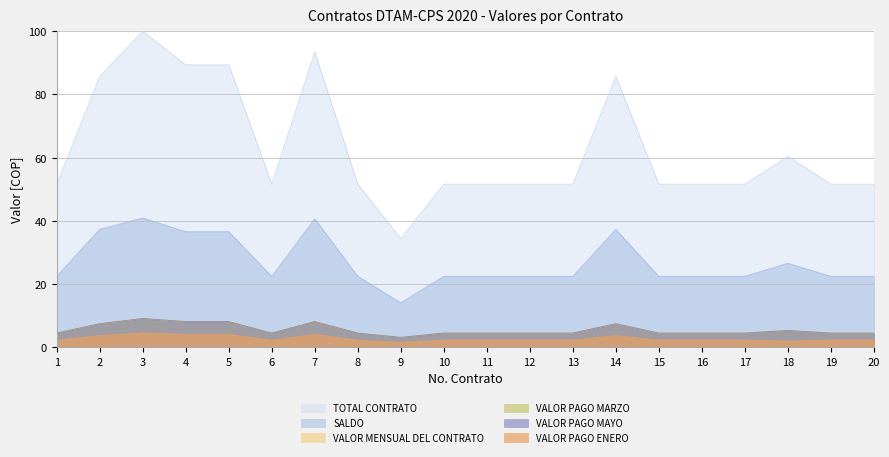

At which label is VALOR PAGO ENERO closest to 3?

2